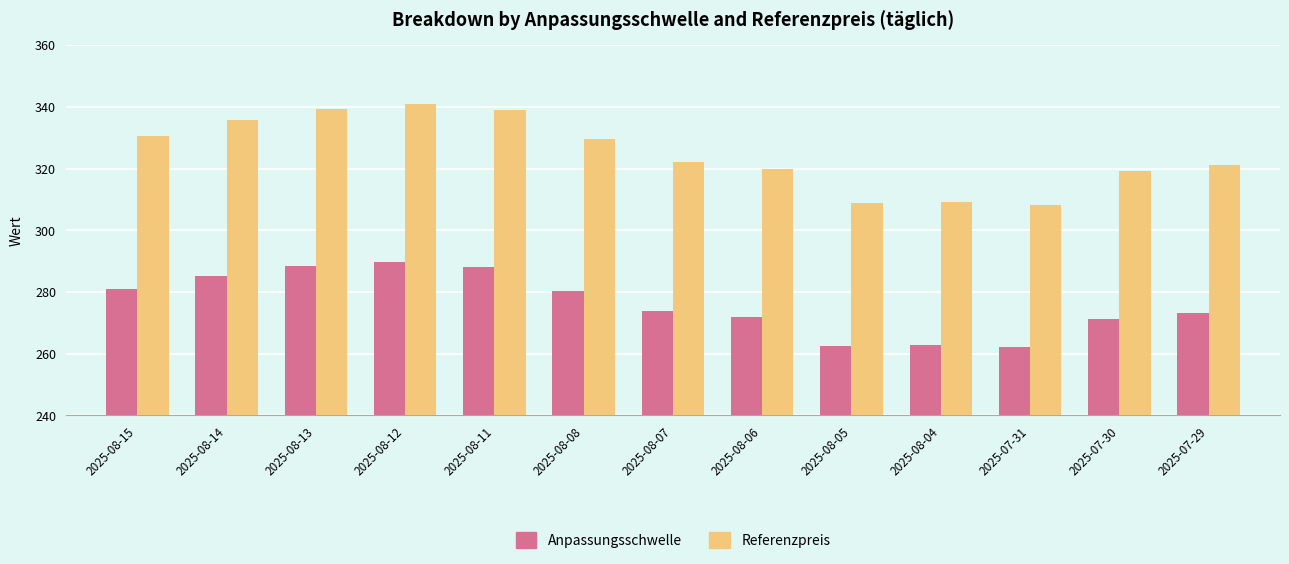

What is the greatest value displayed?

340.8